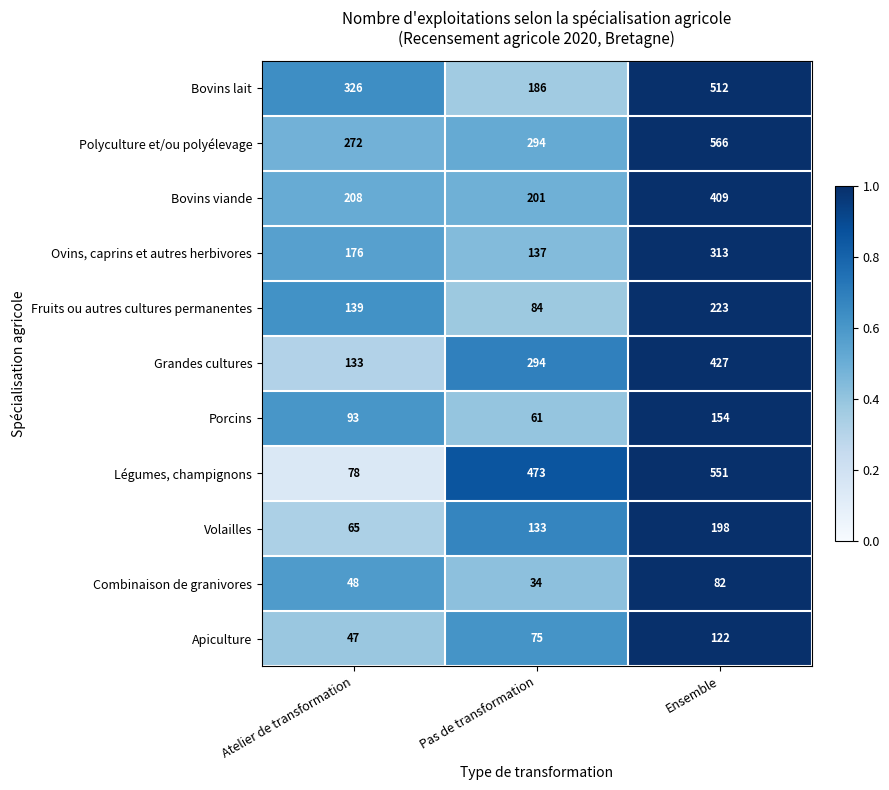

At which label does Apiculture reach its peak?

Ensemble